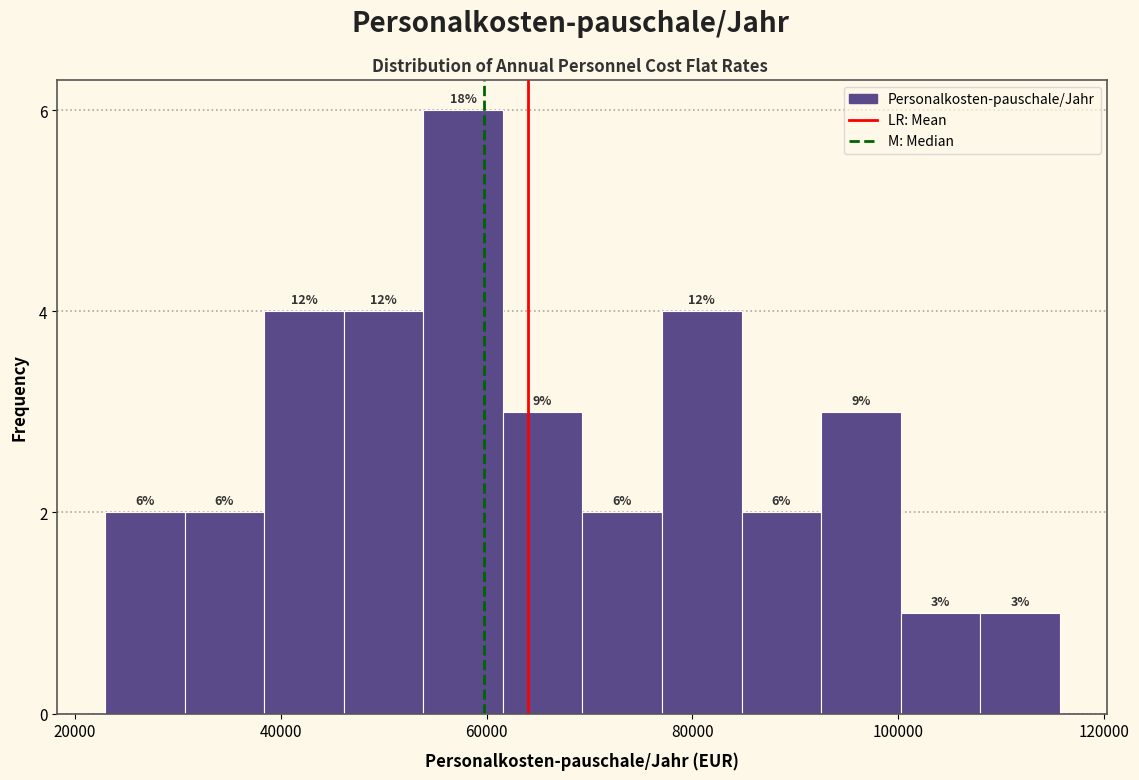

Around what value on the x-axis is the tallest bar? Give the approximate position of its centre, as read against the axis.

58000